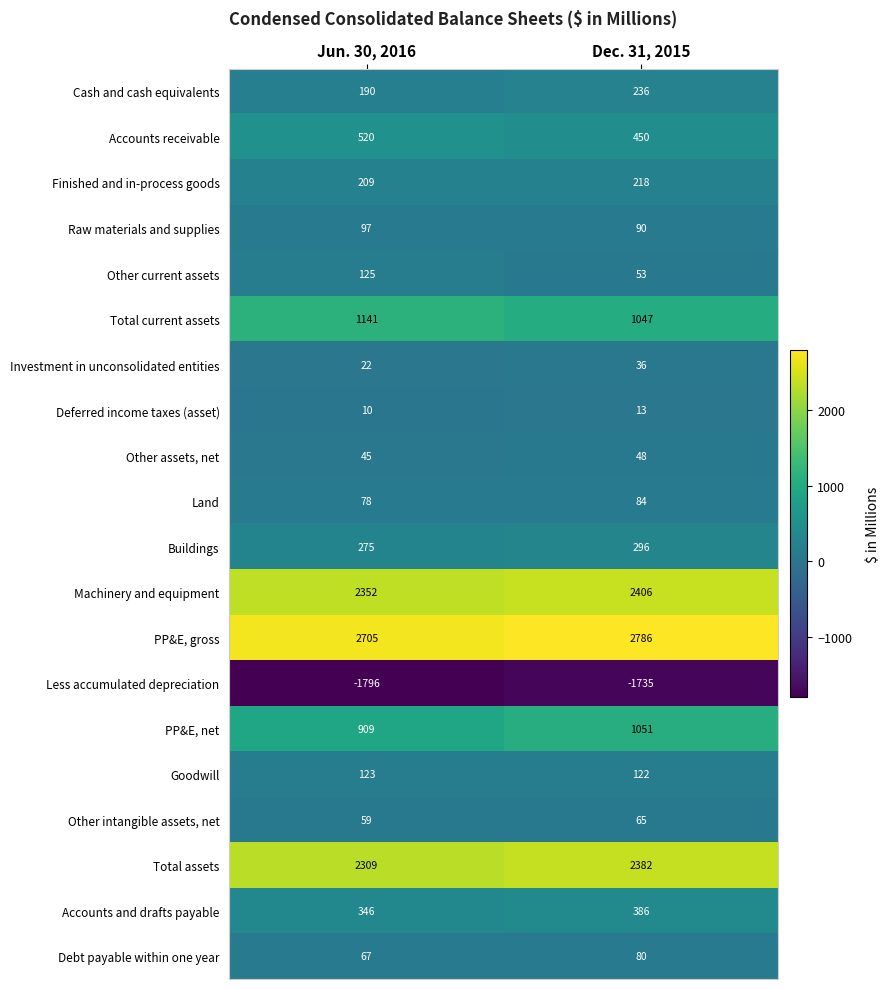

At how many categories does at least one series exceed 1260?

2